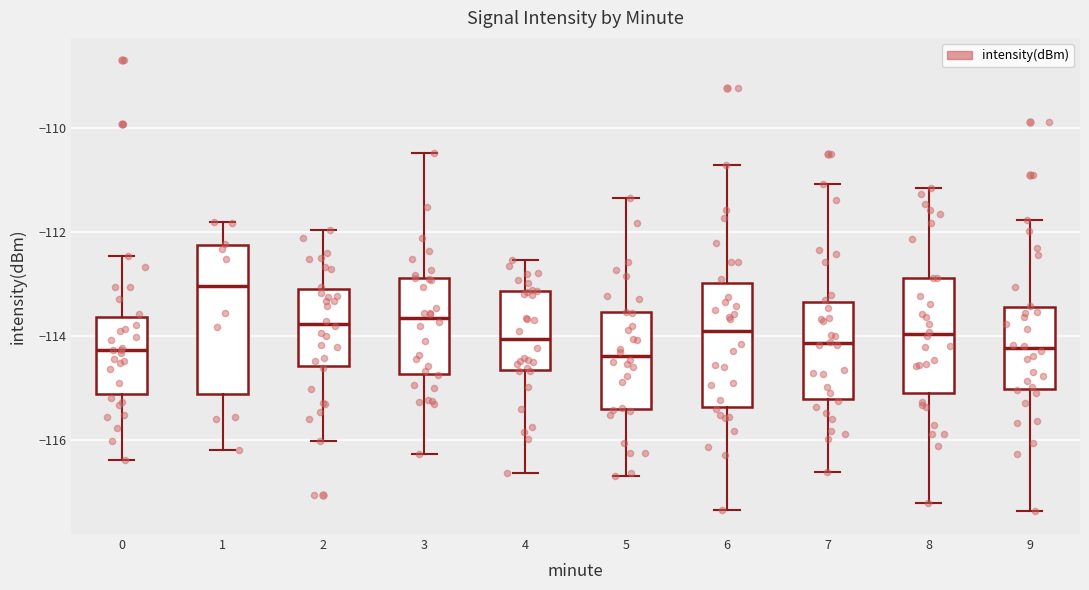

Reading left to right, transcribe this box plot: for each box, give where its median line is, the range the box spans, and where its two whiskers end, as read against the y-axis. The values are not printed on the chart, so give them approximately, as read against the axis.

0: median -114.2, box -115.2 to -113.6, whiskers -116.4 to -112.4
1: median -113.0, box -115.2 to -112.2, whiskers -116.2 to -111.8
2: median -113.8, box -114.6 to -113.0, whiskers -116.0 to -112.0
3: median -113.6, box -114.8 to -112.8, whiskers -116.2 to -110.4
4: median -114.0, box -114.6 to -113.2, whiskers -116.6 to -112.6
5: median -114.4, box -115.4 to -113.6, whiskers -116.6 to -111.4
6: median -114.0, box -115.4 to -113.0, whiskers -117.4 to -110.8
7: median -114.2, box -115.2 to -113.4, whiskers -116.6 to -111.0
8: median -114.0, box -115.0 to -112.8, whiskers -117.2 to -111.2
9: median -114.2, box -115.0 to -113.4, whiskers -117.4 to -111.8